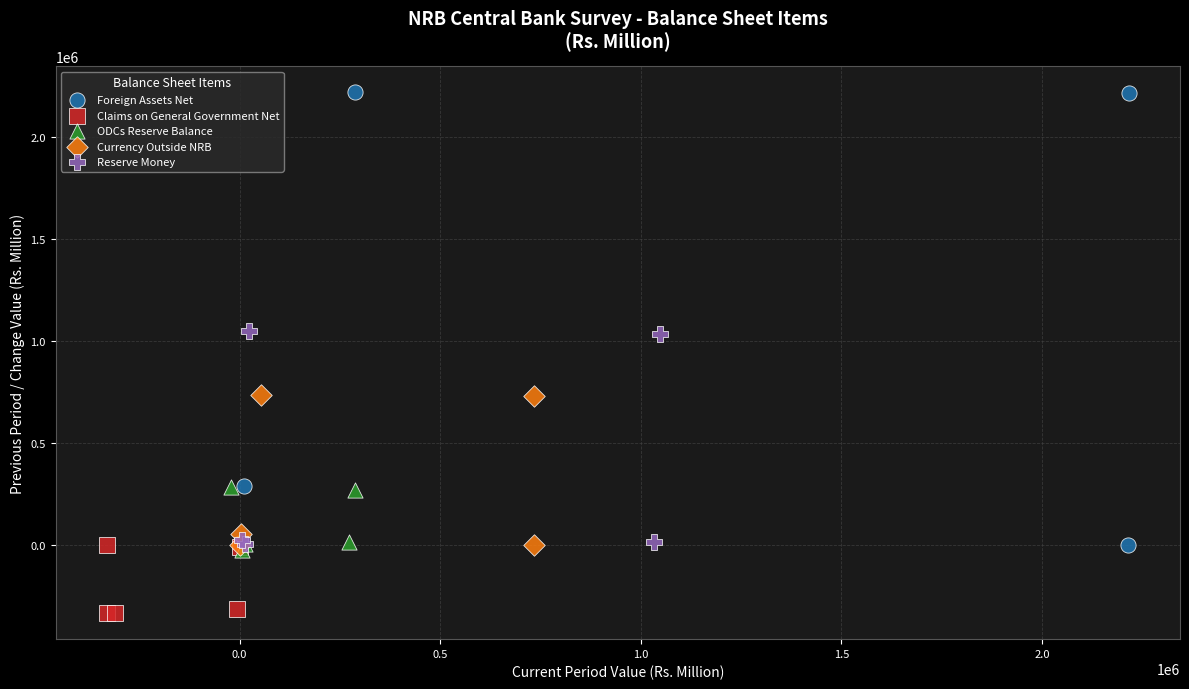

What are all the series names shown in the legend?

Foreign Assets Net, Claims on General Government Net, ODCs Reserve Balance, Currency Outside NRB, Reserve Money